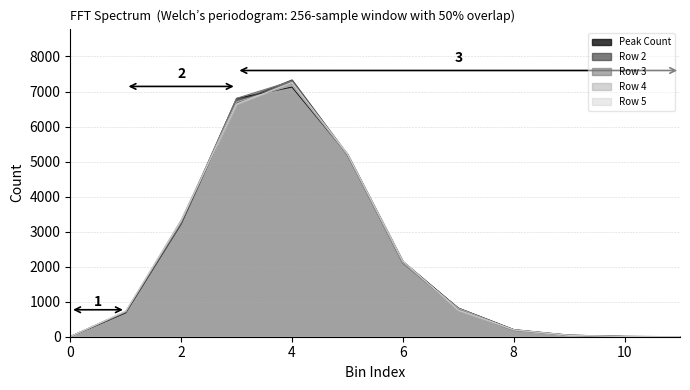

At which label does Row 5 first exceed 761?

2